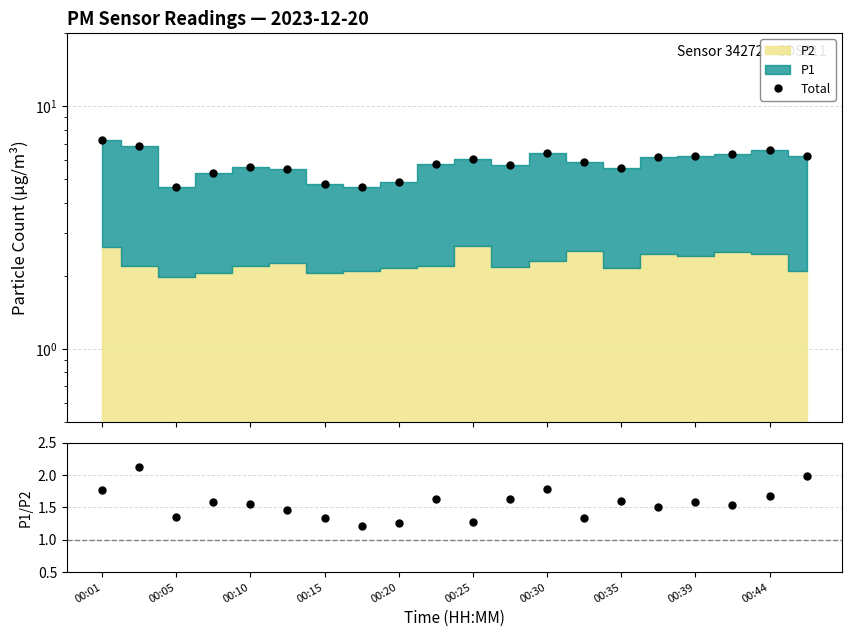

Is the value of Total at 10 greater than the value of P1/P2 at 17?

Yes